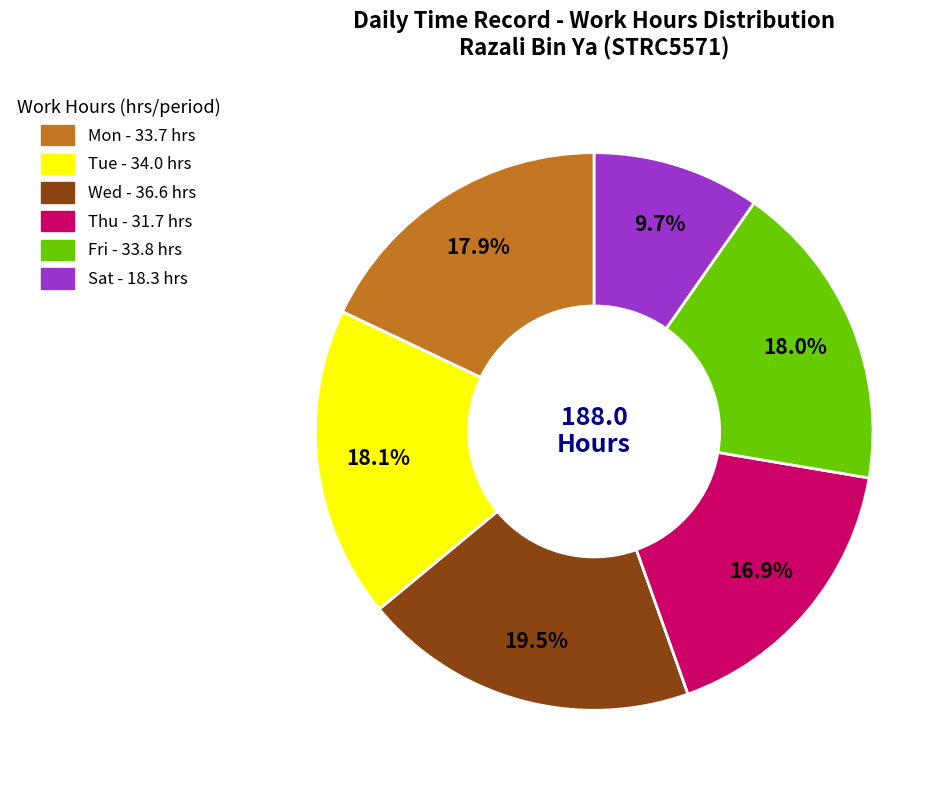

How many slices are in this pie chart?

6